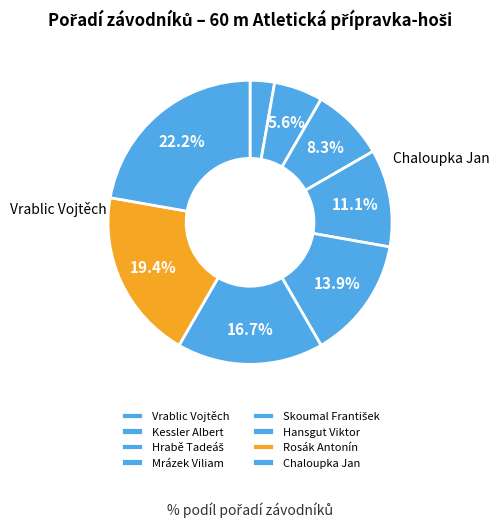

How many segments does this pie chart have?

8